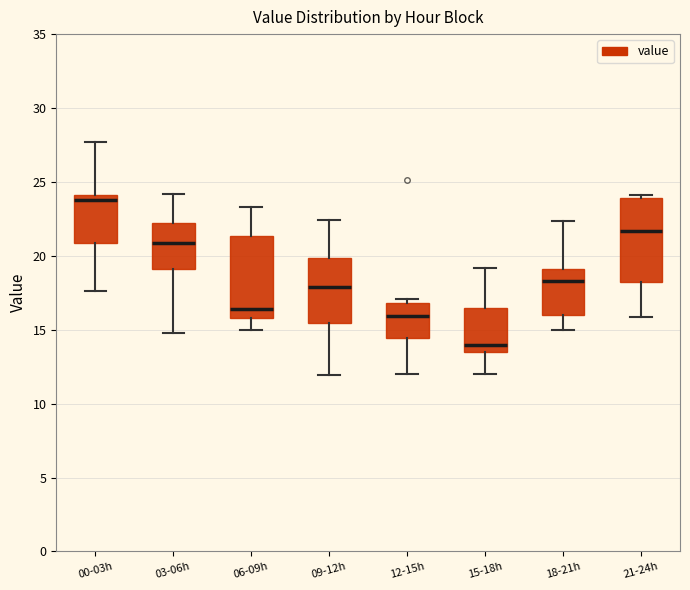

Reading left to right, read every box against the y-axis: the position of its median line, the range the box covers, and the ends of its whiskers. The values are not printed on the chart, so give them approximately, as read against the axis.

00-03h: median 24.0 (just below the box's upper edge), box 21.0 to 24.0, whiskers 17.5 to 27.5
03-06h: median 21.0, box 19.0 to 22.0, whiskers 15.0 to 24.0
06-09h: median 16.5, box 16.0 to 21.5, whiskers 15.0 to 23.5
09-12h: median 18.0, box 15.5 to 20.0, whiskers 12.0 to 22.5
12-15h: median 16.0, box 14.5 to 17.0, whiskers 12.0 to 17.0 (just above the box's upper edge)
15-18h: median 14.0, box 13.5 to 16.5, whiskers 12.0 to 19.0
18-21h: median 18.5, box 16.0 to 19.0, whiskers 15.0 to 22.5
21-24h: median 21.5, box 18.0 to 24.0, whiskers 16.0 to 24.0 (just above the box's upper edge)